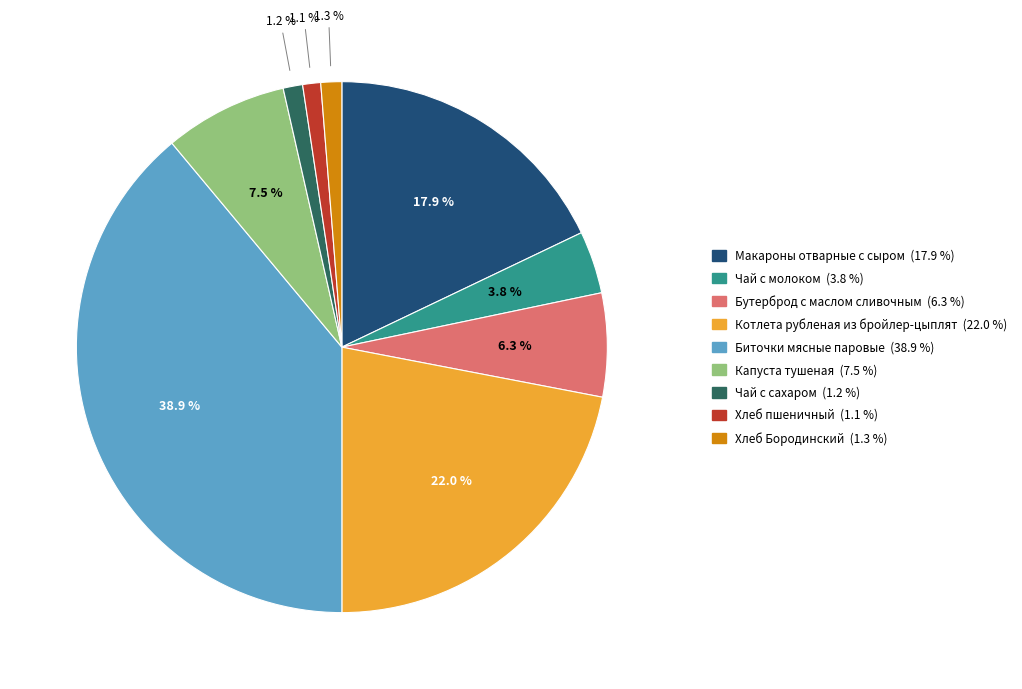

Count the number of slices in the pie.

9